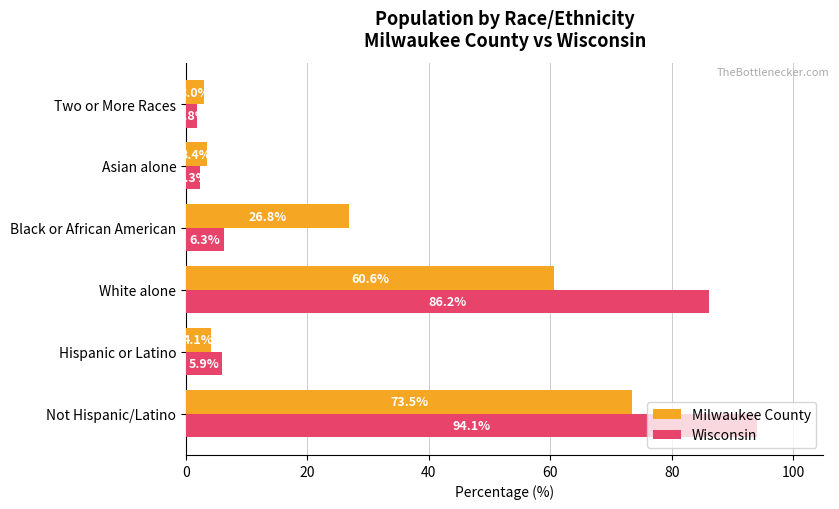

Where is Milwaukee County nearest to the value 38?

Black or African American